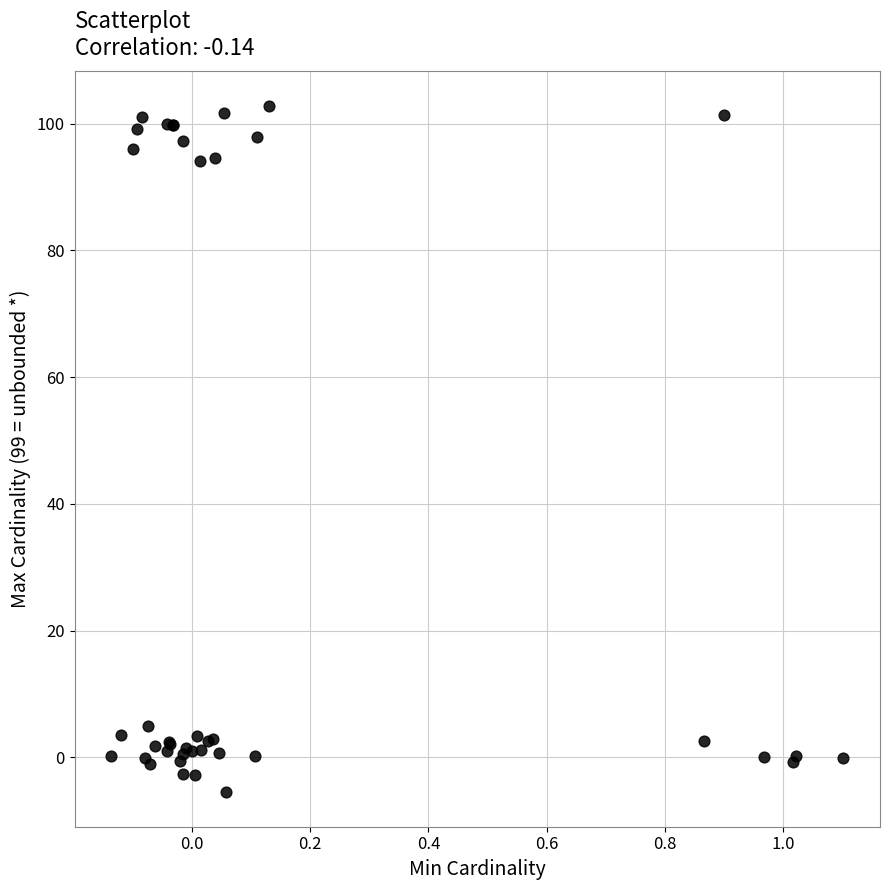

What Y value in the scatter plot is closest to 48?

4.9